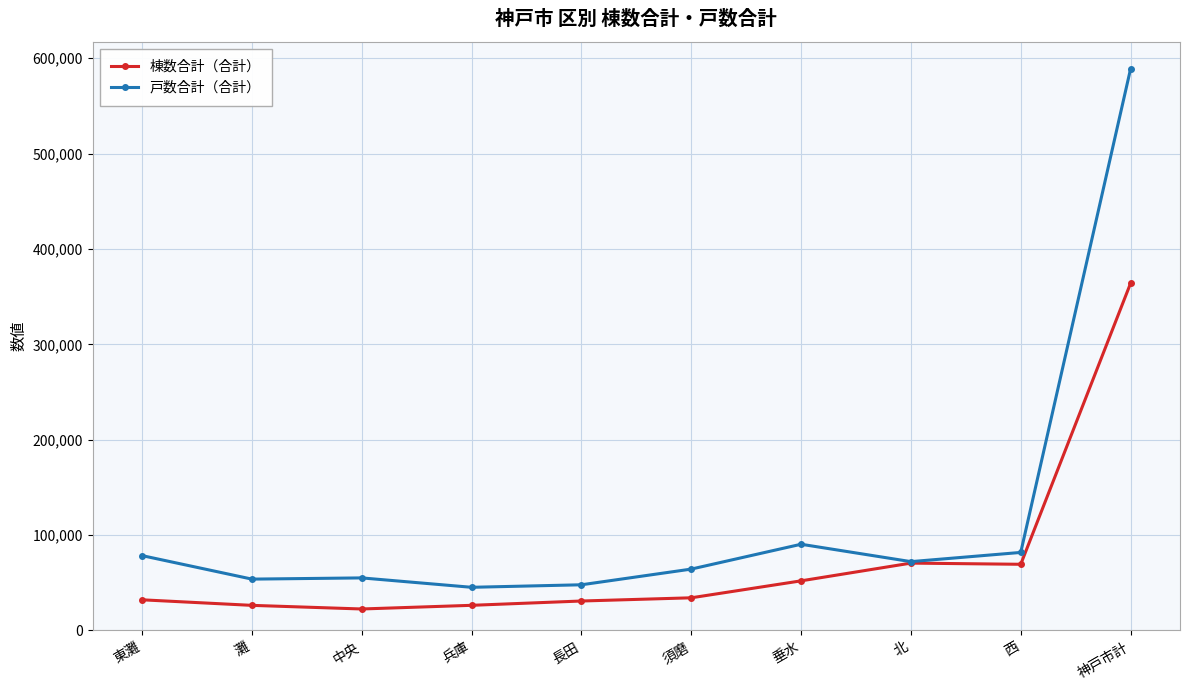

What are all the series names shown in the legend?

棟数合計（合計）, 戸数合計（合計）